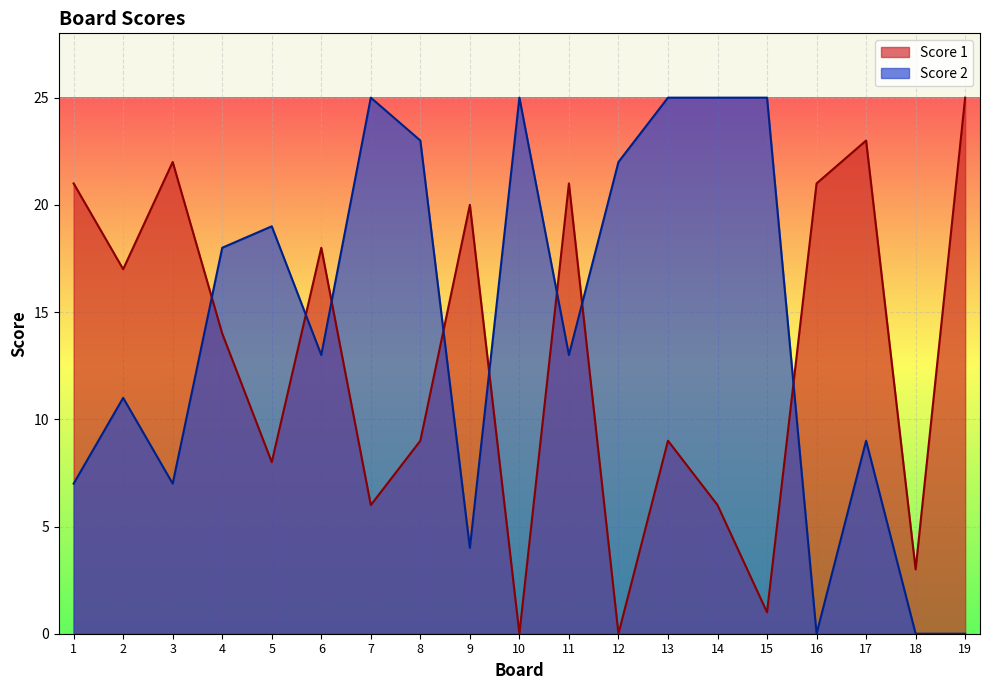

At 1, list the series in order from largest to smallest.

Score 1, Score 2